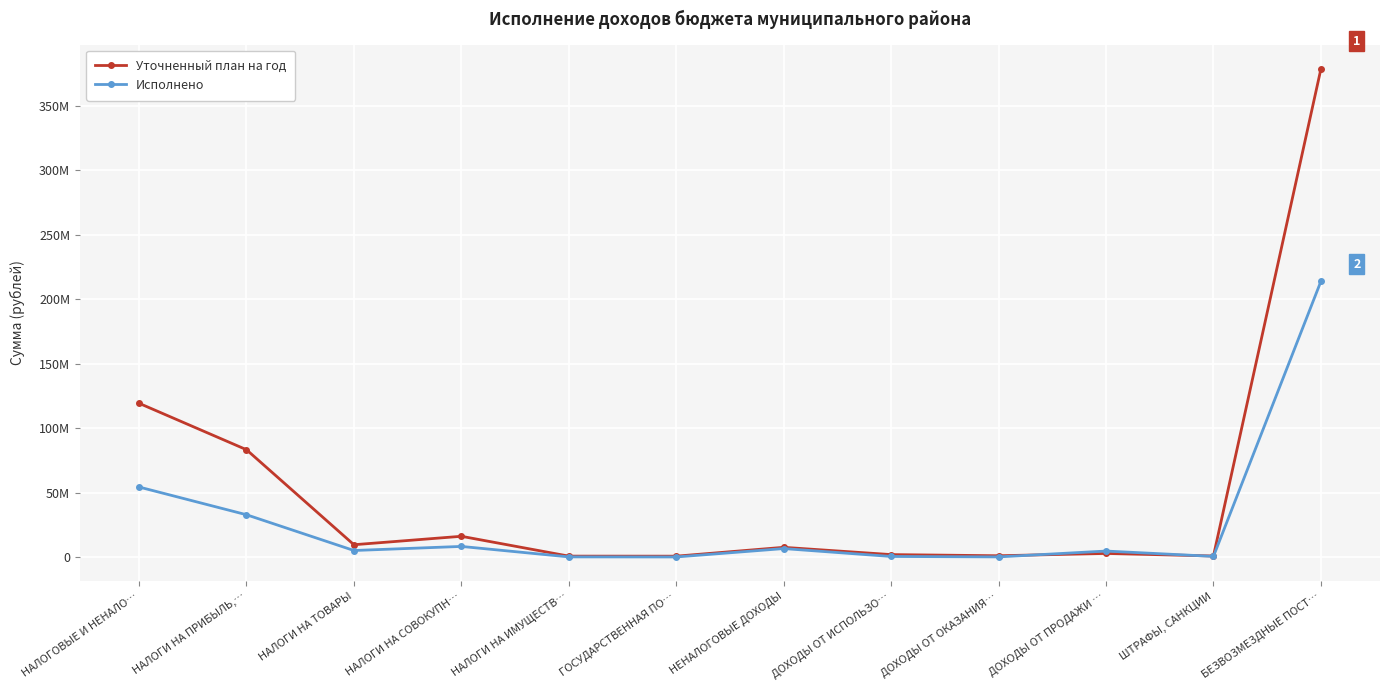

Does the chart have visible grid lines?

Yes